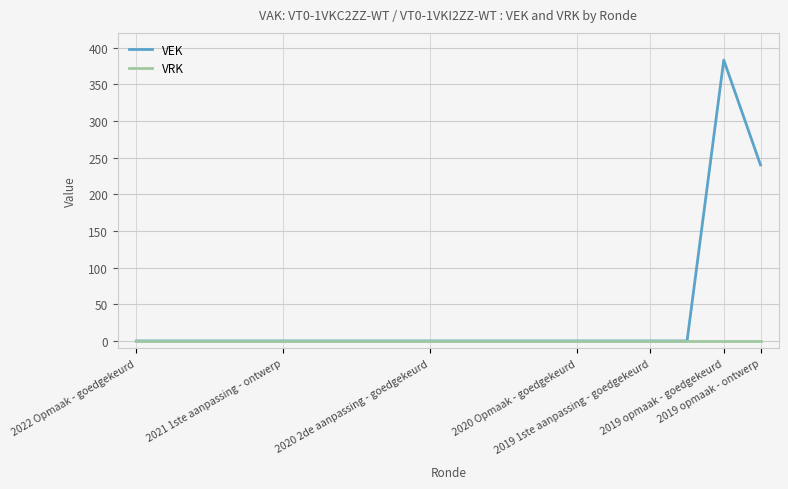

What is the greatest value displayed?

383